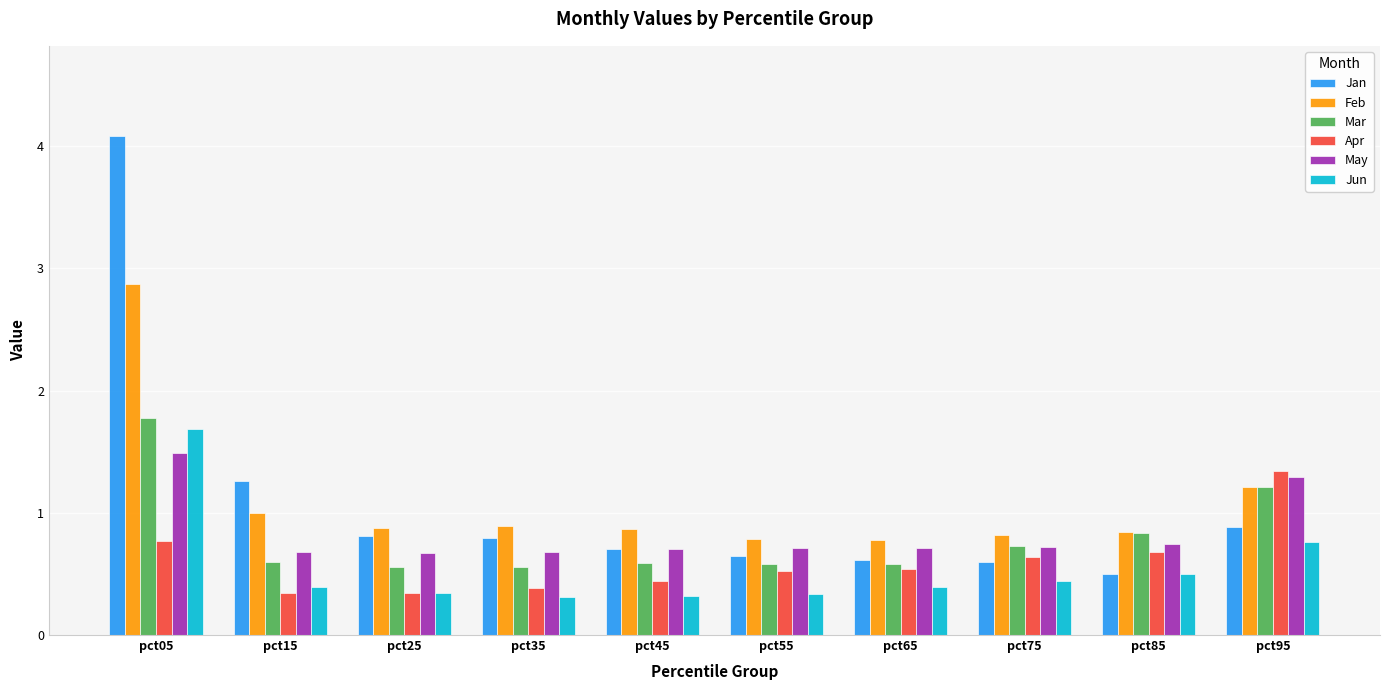

What is the total value across all series at pct25?

3.6